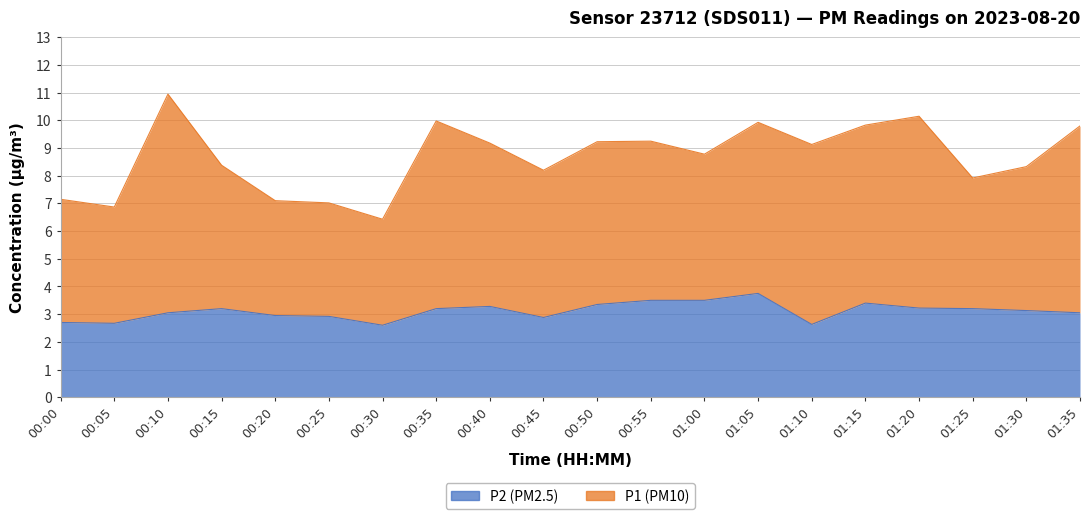

What is the average value?

3.1